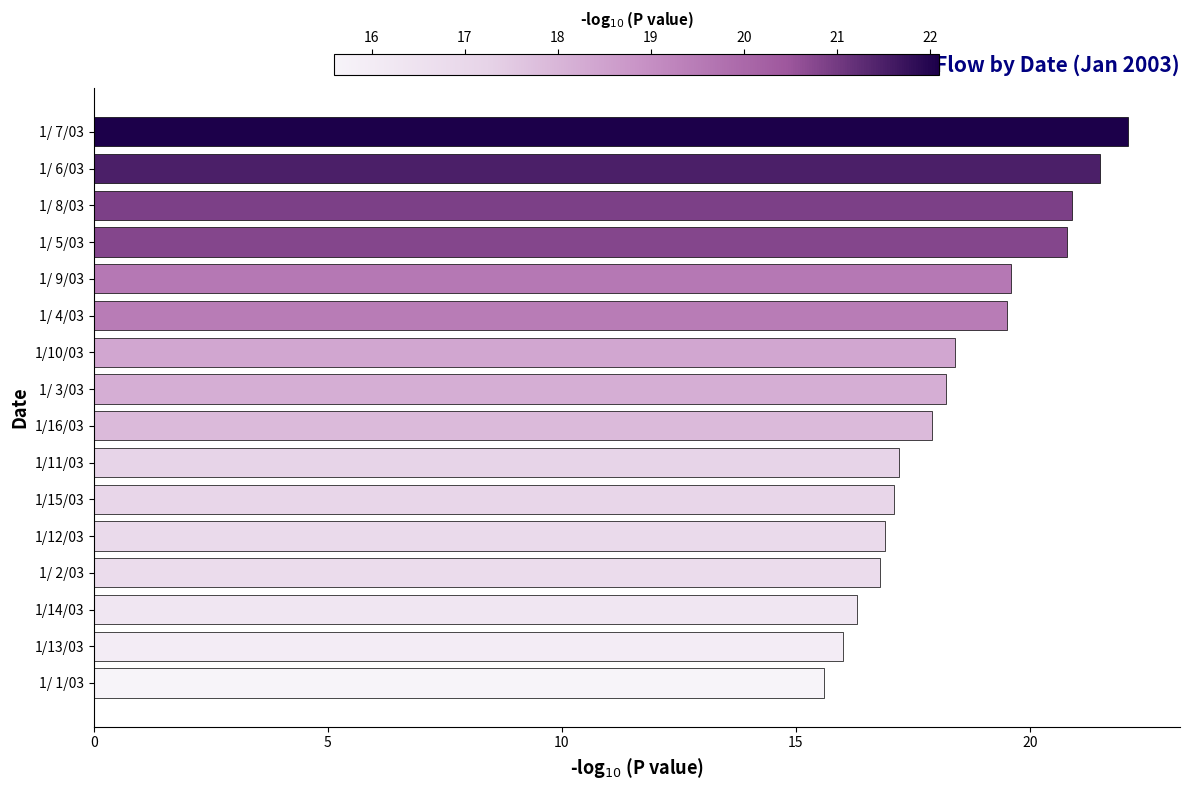

Is it true that the value at 1/ 6/03 is 34.9?

False